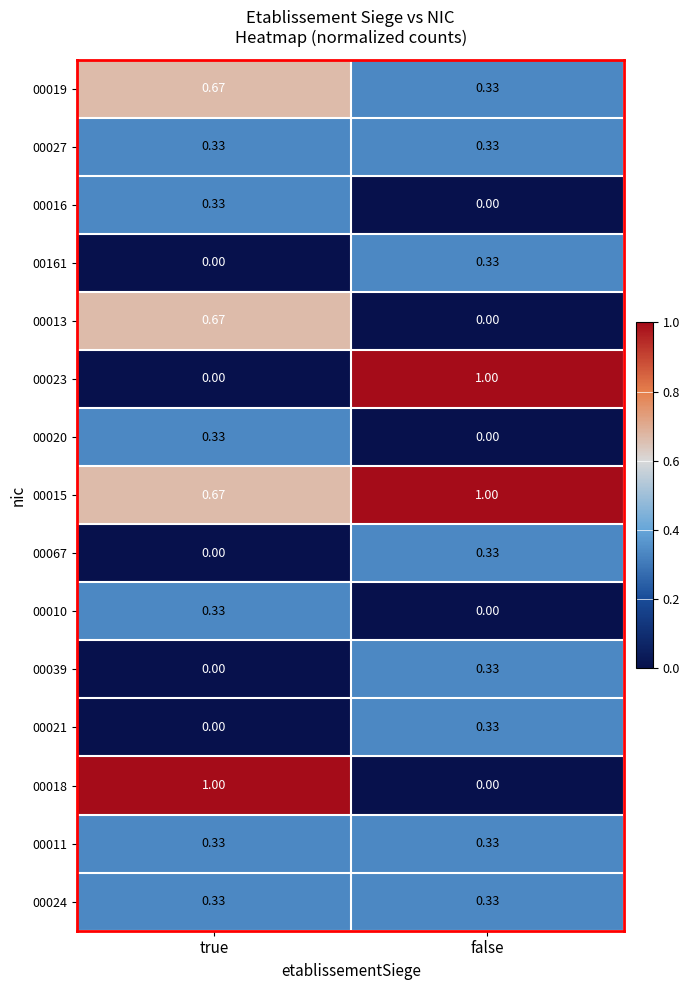

At which label does 00039 reach its minimum?

true